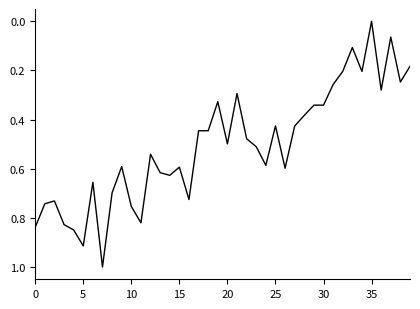

What is the difference between the maximum and minimum values?

1.0